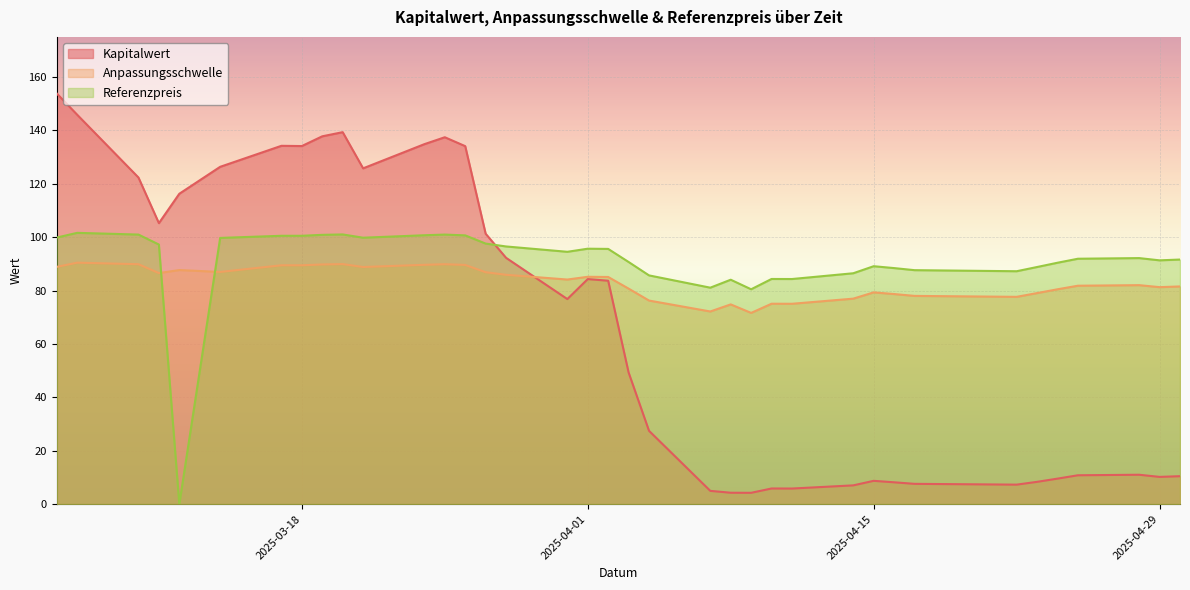

Rank the categories by Referenzpreis value from lowest to highest.

2025-03-12, 2025-04-09, 2025-04-07, 2025-04-08, 2025-04-11, 2025-04-10, 2025-04-04, 2025-04-14, 2025-04-22, 2025-04-17, 2025-04-16, 2025-04-23, 2025-04-15, 2025-04-24, 2025-04-03, 2025-04-29, 2025-04-30, 2025-04-25, 2025-04-28, 2025-03-31, 2025-04-02, 2025-04-01, 2025-03-28, 2025-03-11, 2025-03-27, 2025-03-14, 2025-03-21, 2025-03-06, 2025-03-18, 2025-03-17, 2025-03-26, 2025-03-24, 2025-03-19, 2025-03-25, 2025-03-10, 2025-03-20, 2025-03-07